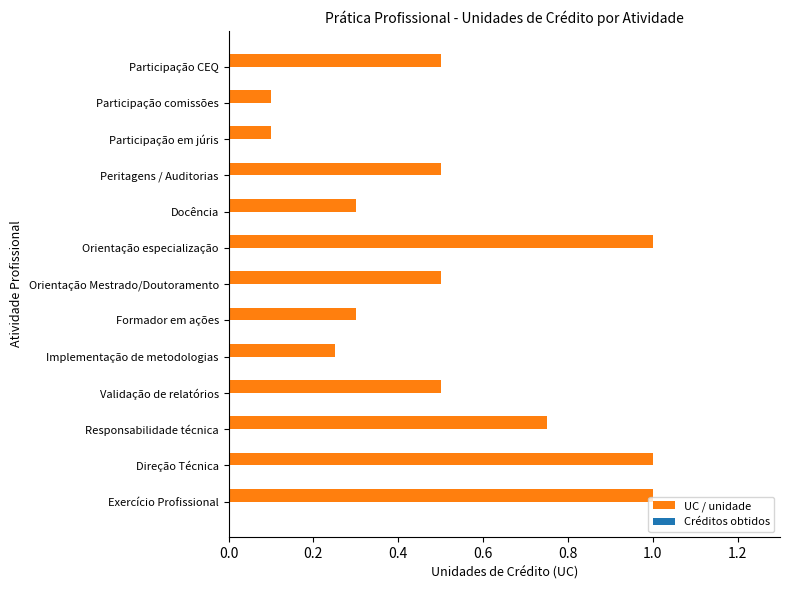

What is the difference between the maximum and minimum values?

0.9